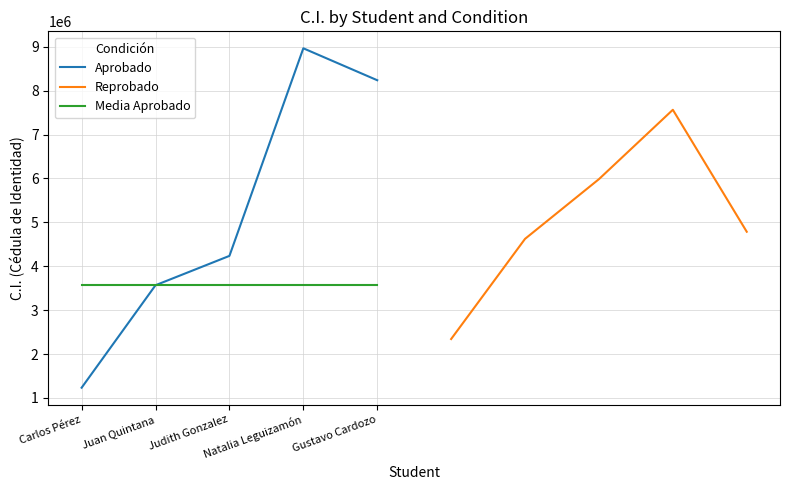

Is it true that Reprobado equals 3951187 at Carlos Pérez?

False